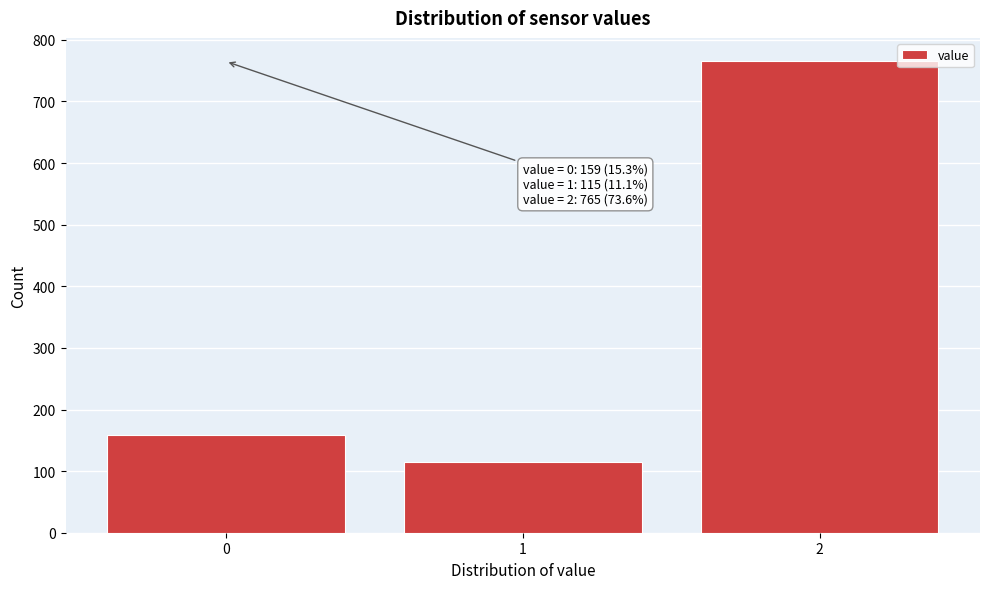

Reading left to right, extract all data points from this chart.

0=159	1=115	2=765